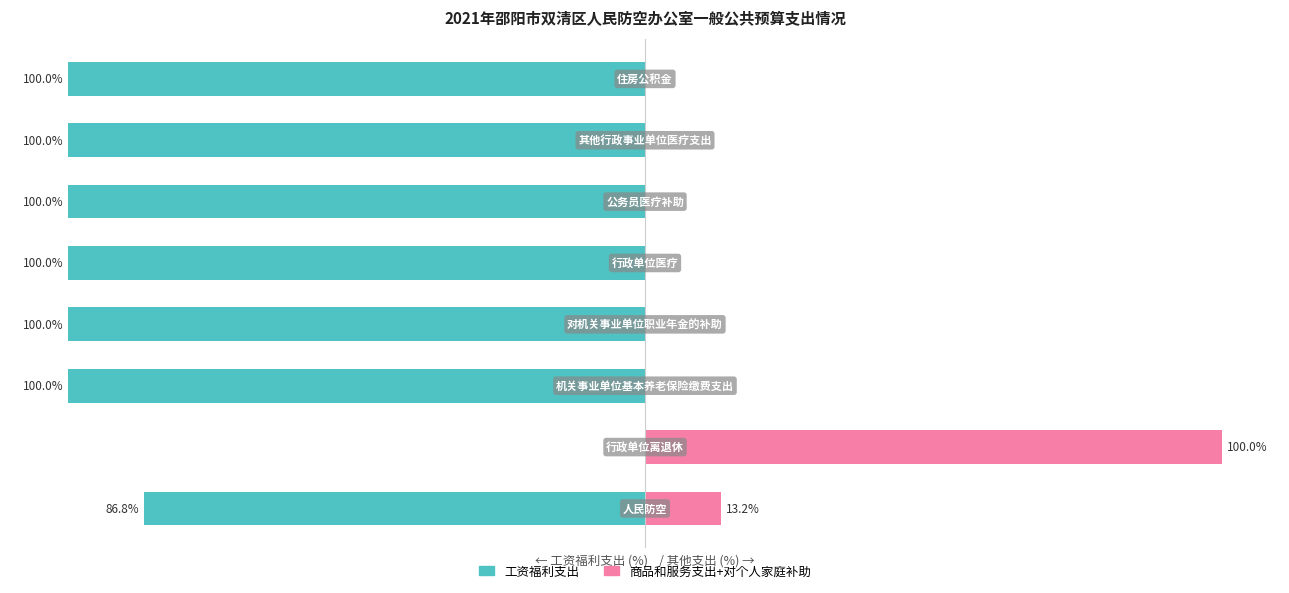

True or false: 工资福利支出 has a value of -64.8 at 2.

False